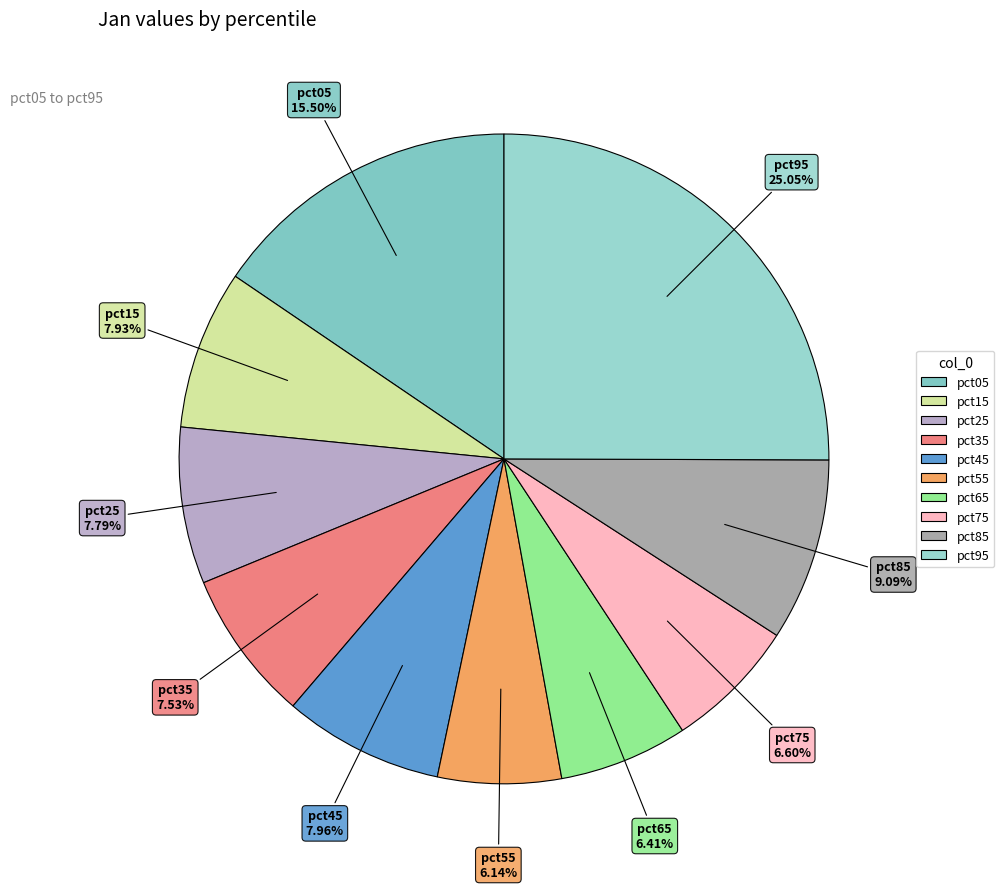

What is the largest slice in the pie chart?

pct95